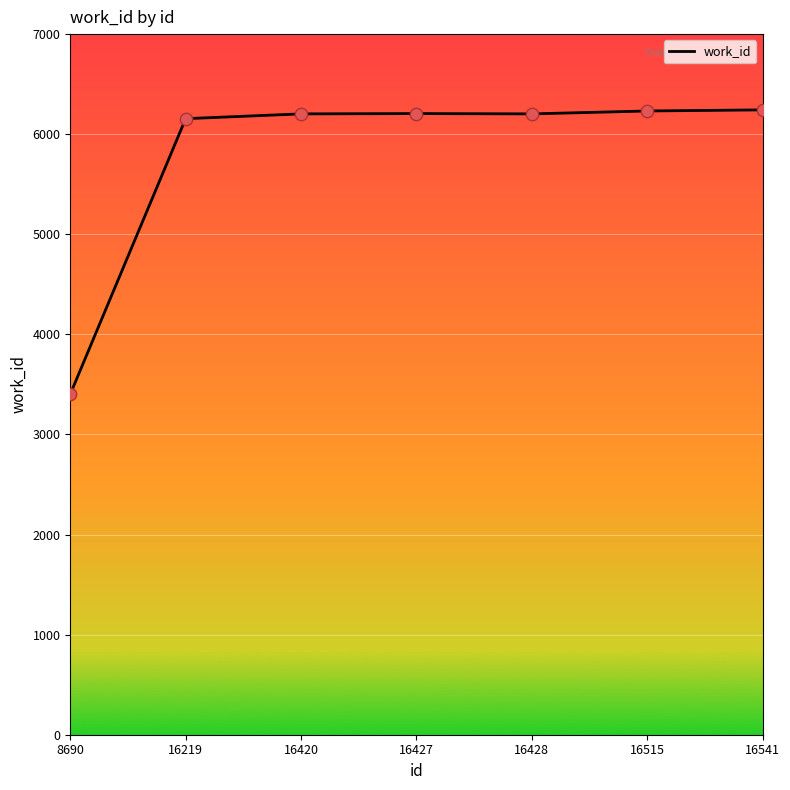

Approximately how many times larger is the value at 16541 compared to 16515?

1.0